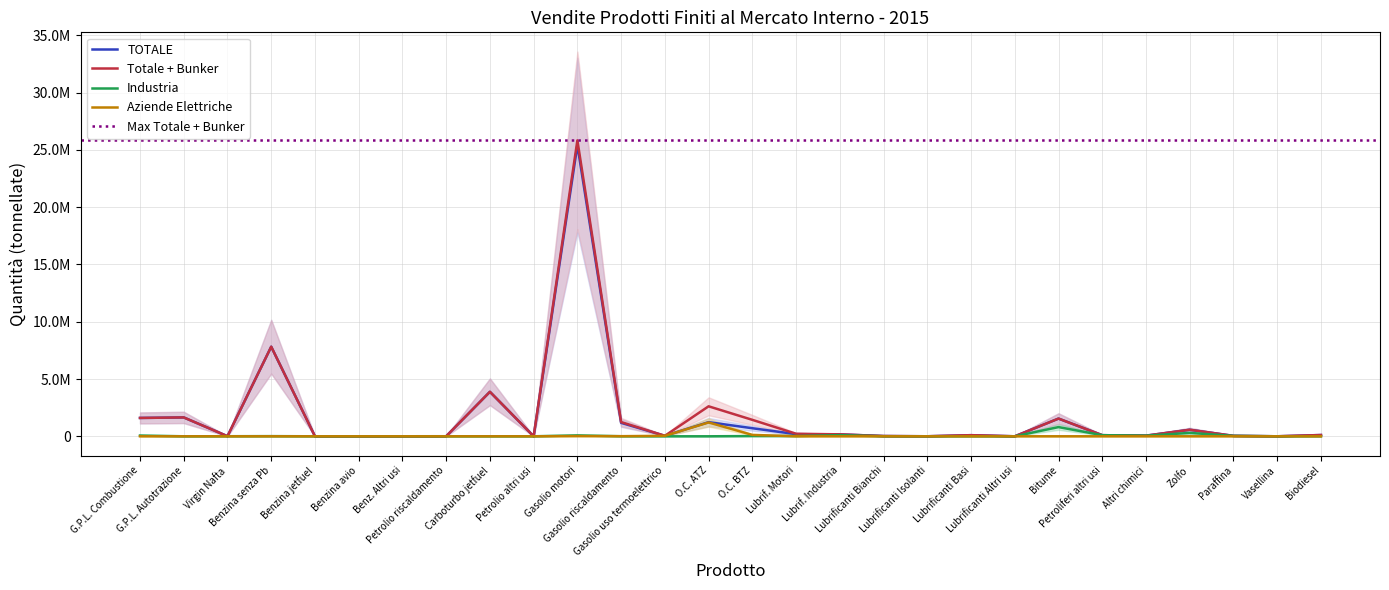

What position from the right is Lubrificanti Basi?

9